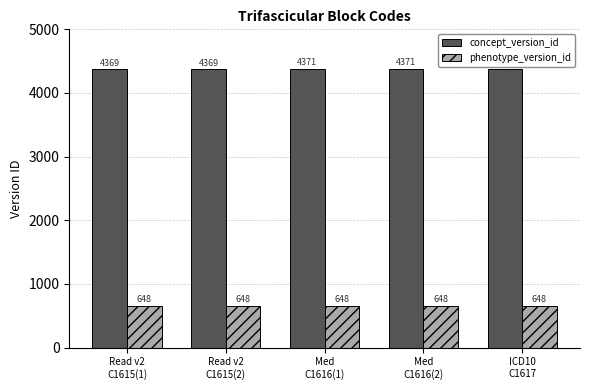

Rank the series by their average value, from lowest to highest.

phenotype_version_id, concept_version_id